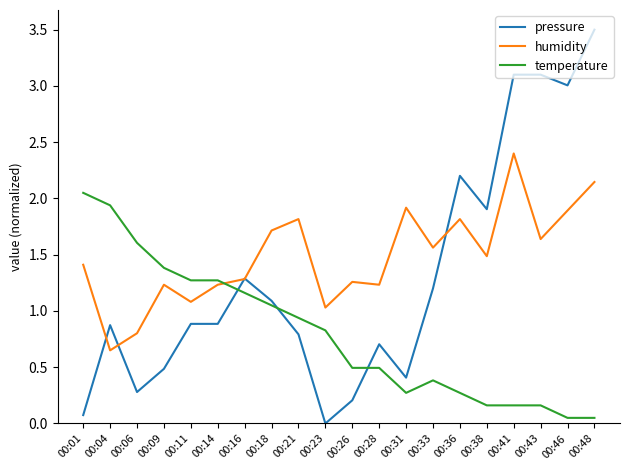

The temperature series shows 1.2 at 00:16. True or false?

True